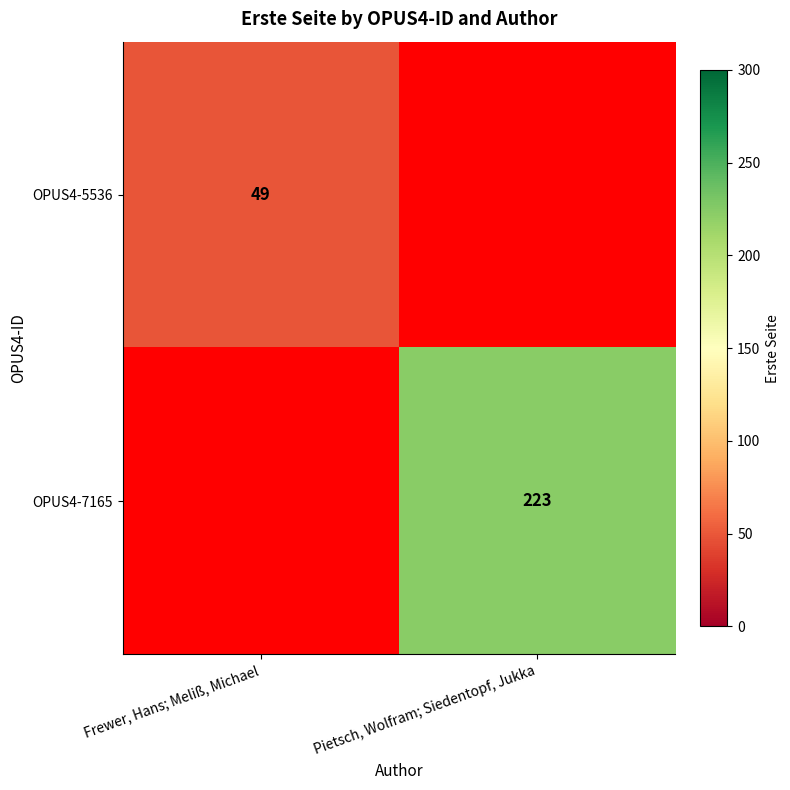

How many data points does each series have?

2